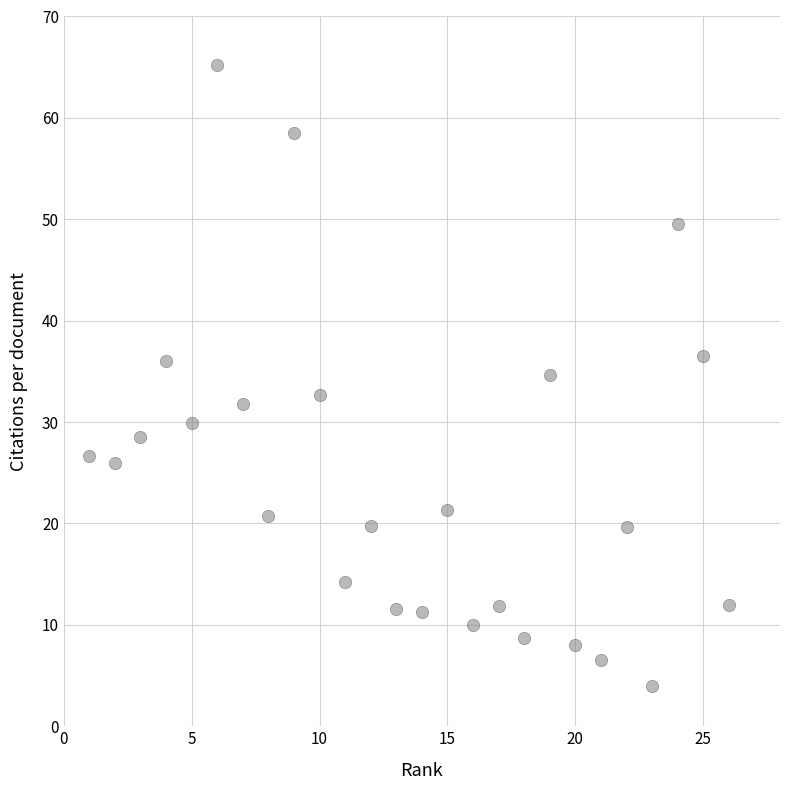

What is the range of Y values (max minus min)?

61.2